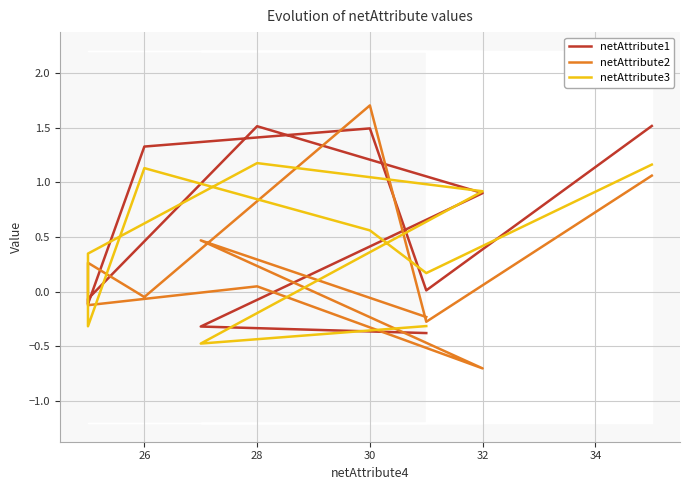

At which category does the chart reach its minimum across all series?

32